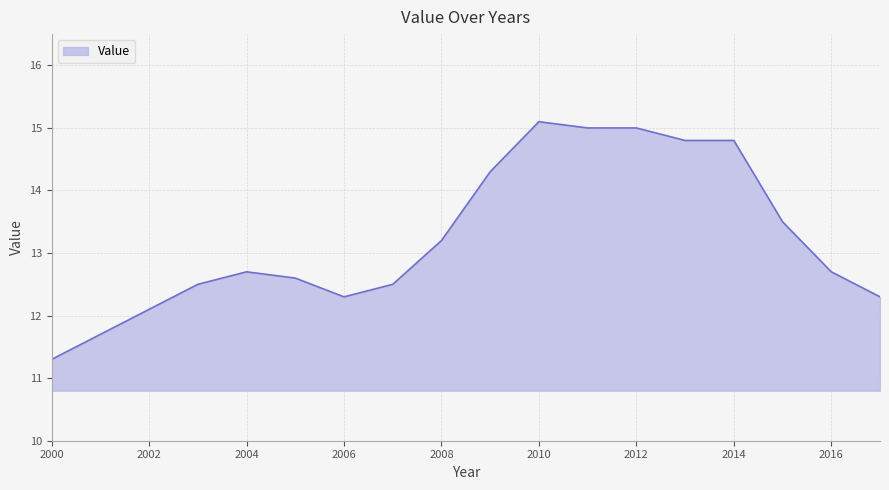

What is the minimum value shown in the chart?

11.3